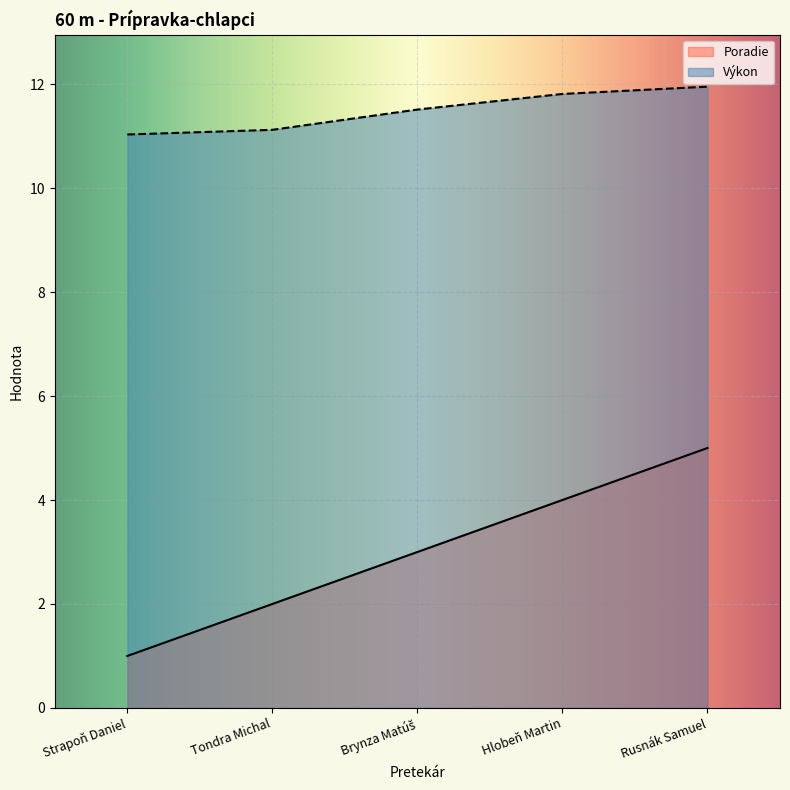

What are all the series names shown in the legend?

Poradie, Výkon